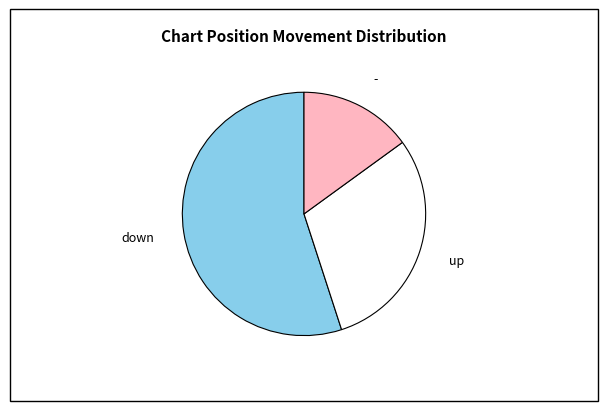

Rank the categories by value from lowest to highest.

-, up, down